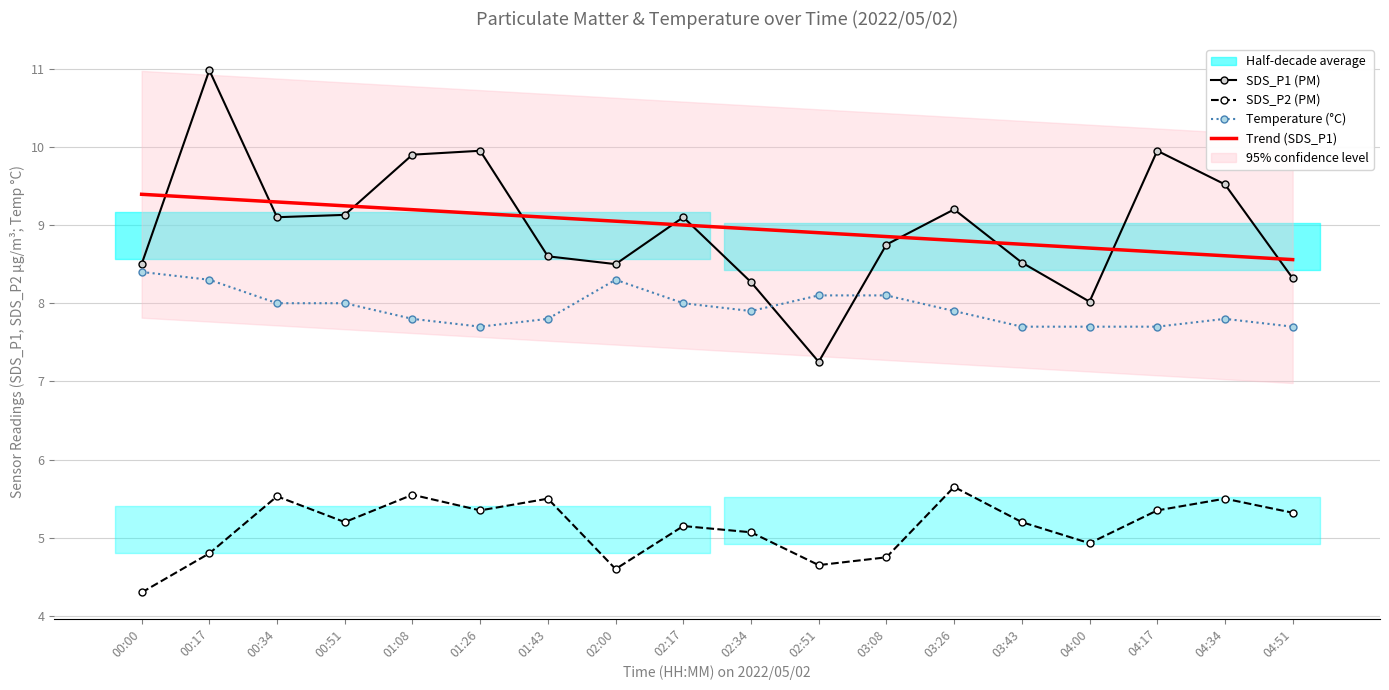

What is the highest value of the SDS_P2 (PM) series?

5.7